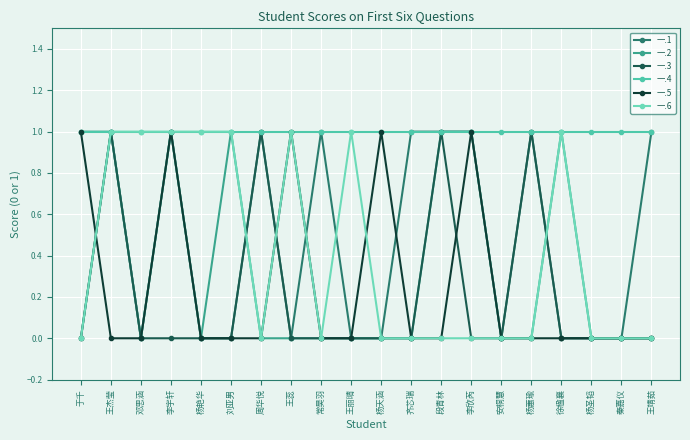

Reading left to right, transcribe all the data shown in this chart.

一.1: 于千=0	王杰莹=1	邓思涵=0	李宇轩=1	杨艳华=0	刘亚男=0	周华悦=1	王蕊=0	常昊羽=1	王丽晴=0	杨天涵=0	齐芯瑞=1	段青林=1	李欣芮=1	安桐慧=0	杨蕙瑜=1	徐楹襄=0	杨圣韬=0	秦嘉仪=0	王靖茹=1
一.2: 于千=1	王杰莹=1	邓思涵=0	李宇轩=1	杨艳华=0	刘亚男=1	周华悦=0	王蕊=0	常昊羽=0	王丽晴=0	杨天涵=0	齐芯瑞=0	段青林=1	李欣芮=1	安桐慧=0	杨蕙瑜=0	徐楹襄=1	杨圣韬=0	秦嘉仪=0	王靖茹=0
一.3: 于千=0	王杰莹=1	邓思涵=0	李宇轩=0	杨艳华=0	刘亚男=0	周华悦=1	王蕊=0	常昊羽=0	王丽晴=0	杨天涵=0	齐芯瑞=0	段青林=1	李欣芮=0	安桐慧=0	杨蕙瑜=1	徐楹襄=0	杨圣韬=0	秦嘉仪=0	王靖茹=0
一.4: 于千=1	王杰莹=1	邓思涵=1	李宇轩=1	杨艳华=1	刘亚男=1	周华悦=1	王蕊=1	常昊羽=1	王丽晴=1	杨天涵=1	齐芯瑞=1	段青林=1	李欣芮=1	安桐慧=1	杨蕙瑜=1	徐楹襄=1	杨圣韬=1	秦嘉仪=1	王靖茹=1
一.5: 于千=1	王杰莹=0	邓思涵=0	李宇轩=1	杨艳华=0	刘亚男=0	周华悦=0	王蕊=1	常昊羽=0	王丽晴=0	杨天涵=1	齐芯瑞=0	段青林=0	李欣芮=1	安桐慧=0	杨蕙瑜=0	徐楹襄=0	杨圣韬=0	秦嘉仪=0	王靖茹=0
一.6: 于千=0	王杰莹=1	邓思涵=1	李宇轩=1	杨艳华=1	刘亚男=1	周华悦=0	王蕊=1	常昊羽=0	王丽晴=1	杨天涵=0	齐芯瑞=0	段青林=0	李欣芮=0	安桐慧=0	杨蕙瑜=0	徐楹襄=1	杨圣韬=0	秦嘉仪=0	王靖茹=0